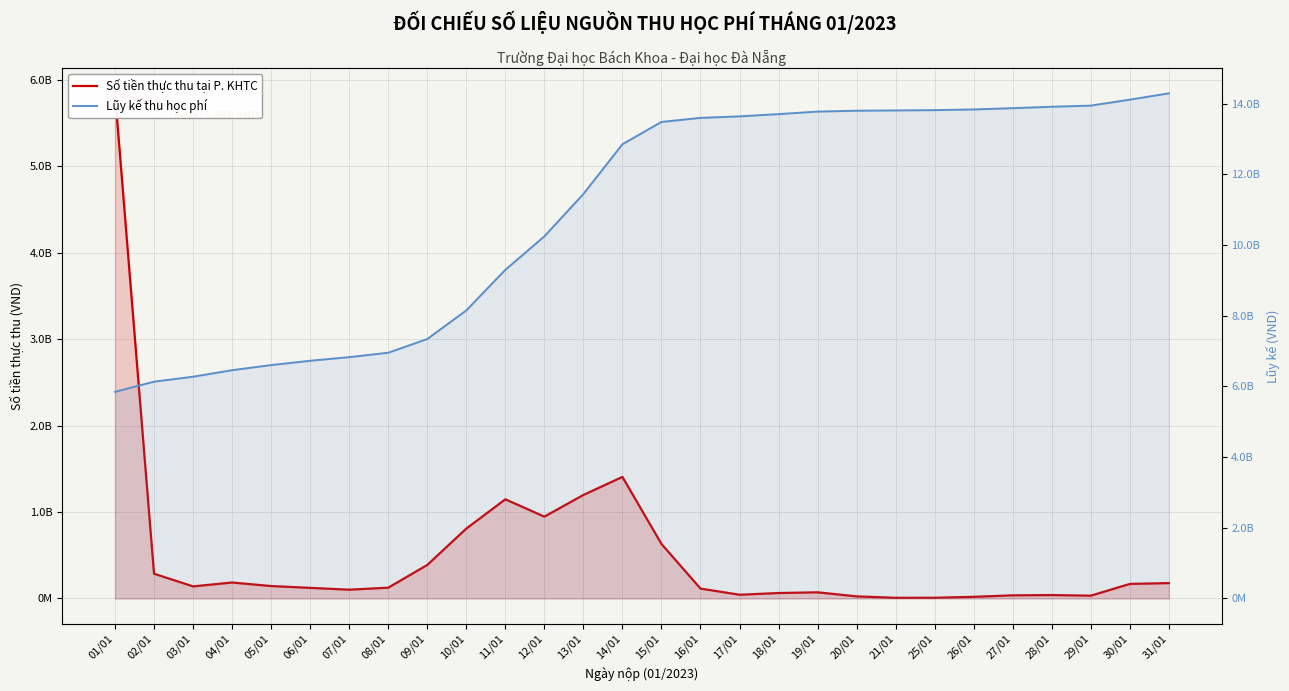

How many lines are shown in the chart?

2